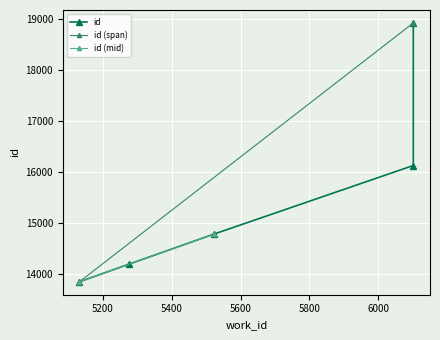

What is the value of the 2nd point from the left?

14193